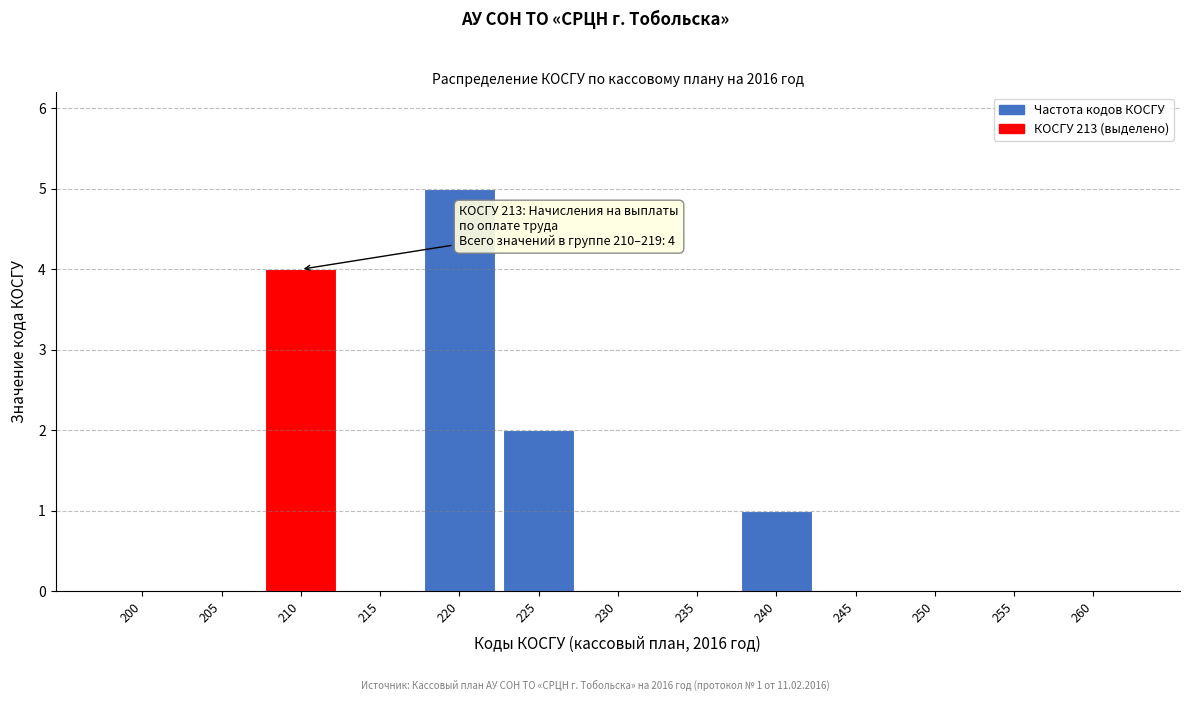

Reading left to right, transcribe all the data shown in this chart.

200=0	205=0	210=4	215=0	220=5	225=2	230=0	235=0	240=1	245=0	250=0	255=0	260=0